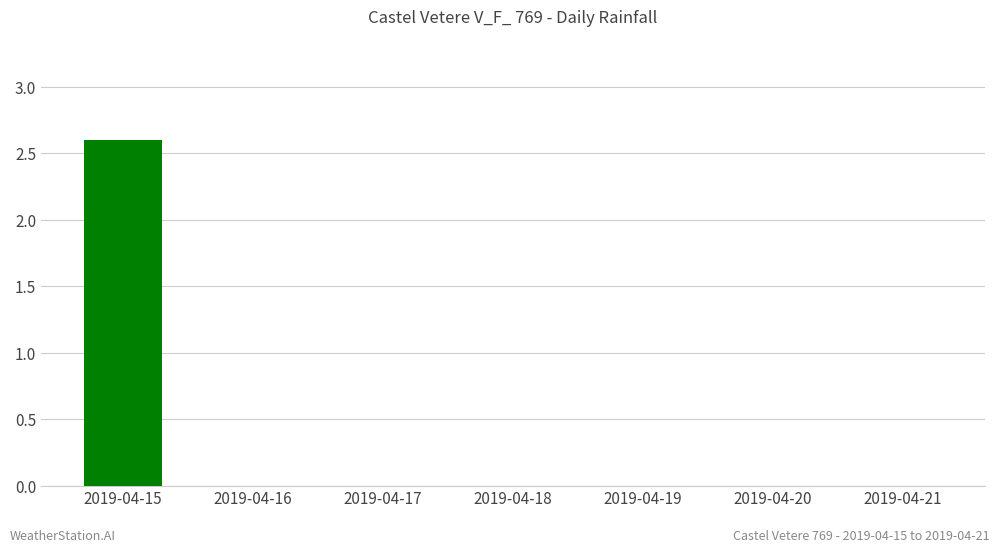

What is the sum of all values?

2.6